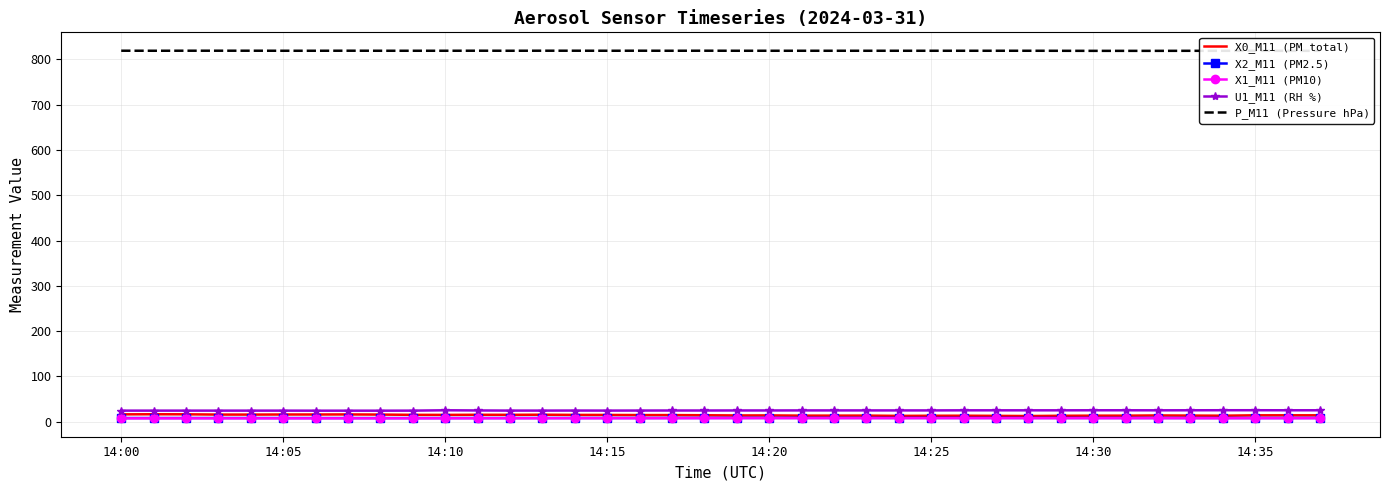

True or false: X2_M11 (PM2.5) has more than 0 interior local peaks.

True